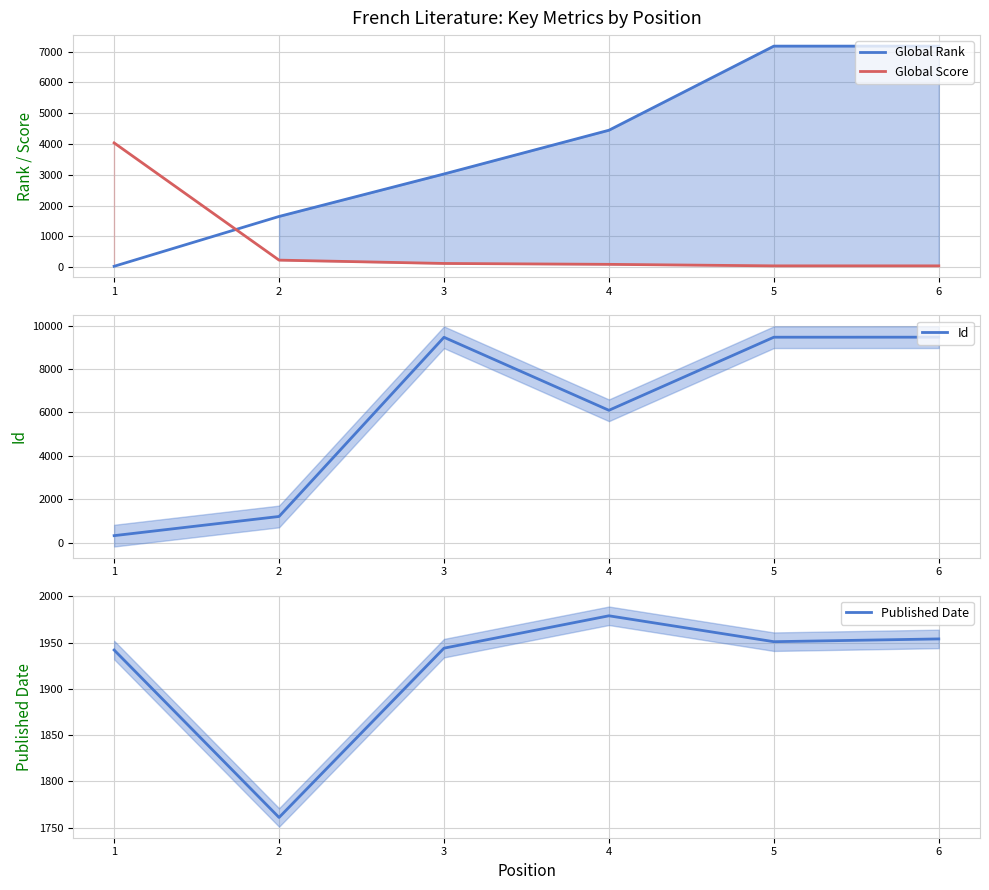

List the series in order of their overall mean, highest first.

Id, Global Rank, Published Date, Global Score